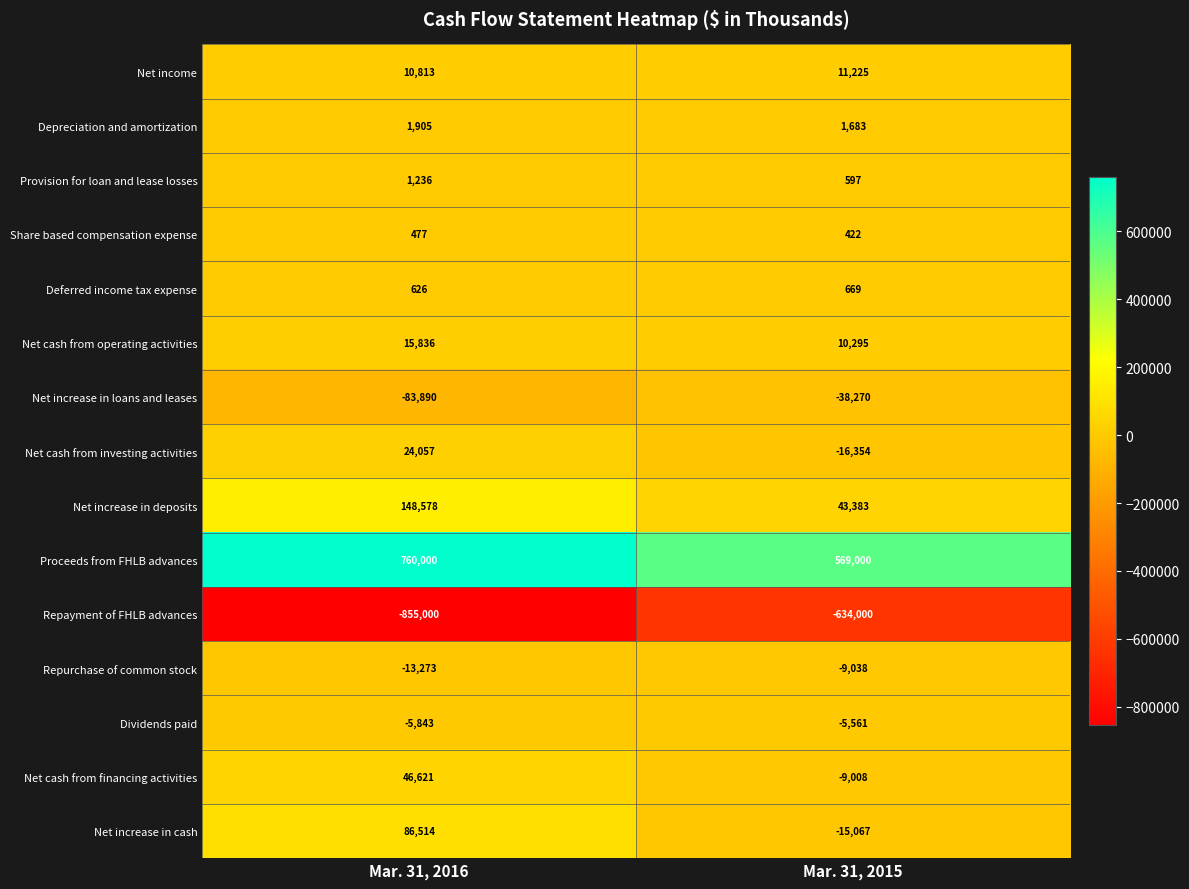

Which series has the largest total across all categories?

Proceeds from FHLB advances